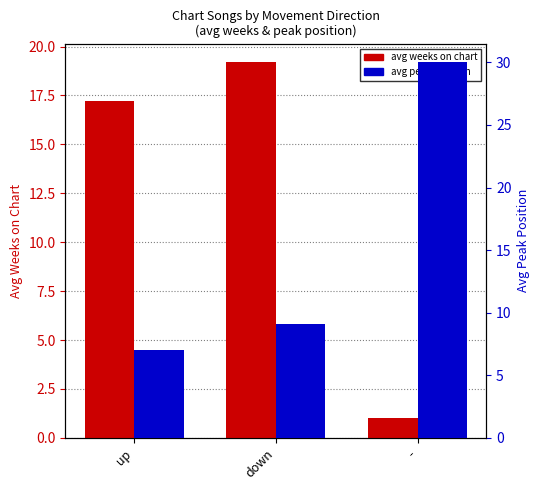

What are all the series names shown in the legend?

avg weeks on chart, avg peak position